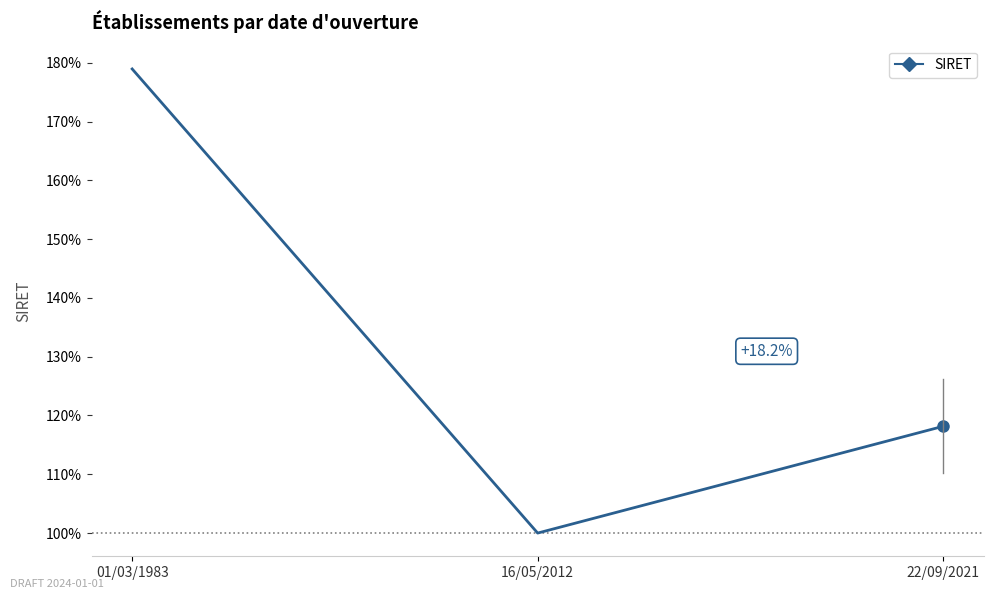

Rank the categories by value from highest to lowest.

01/03/1983, 22/09/2021, 16/05/2012